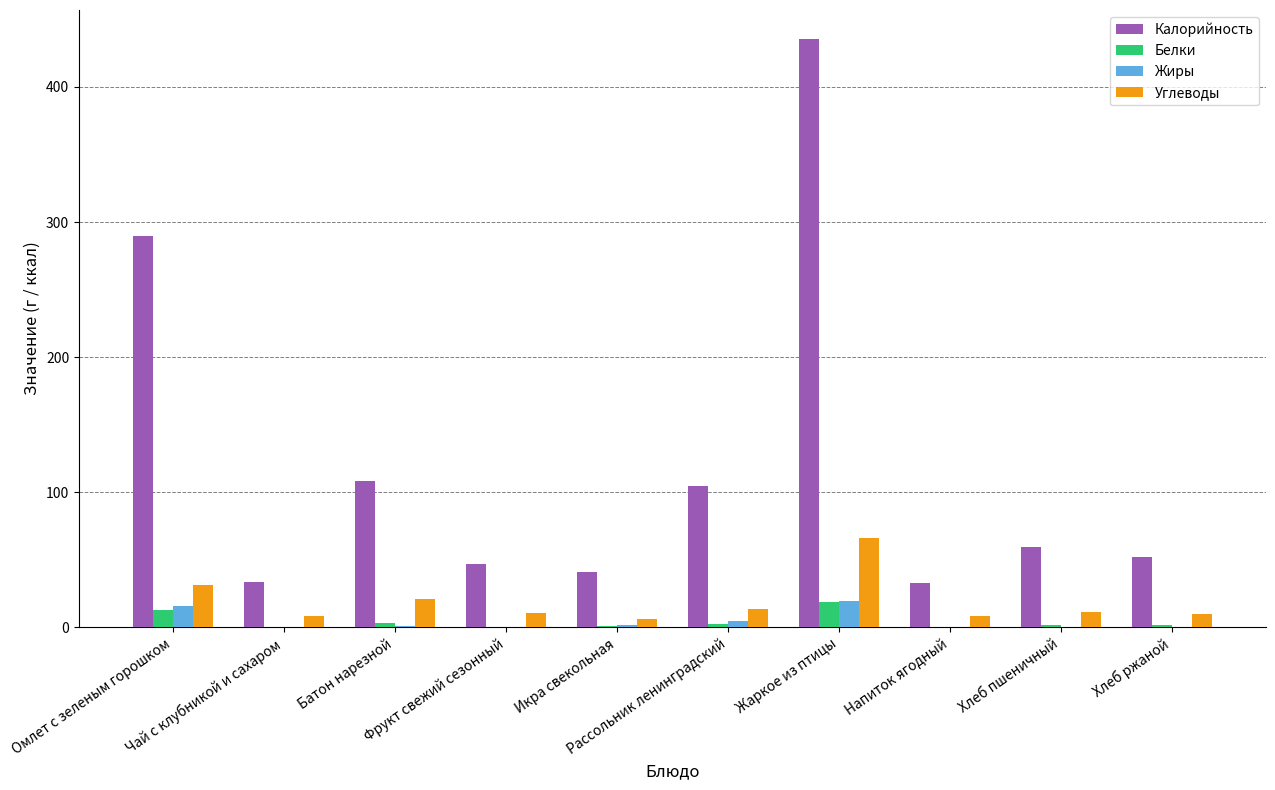

How many groups of bars are there?

10